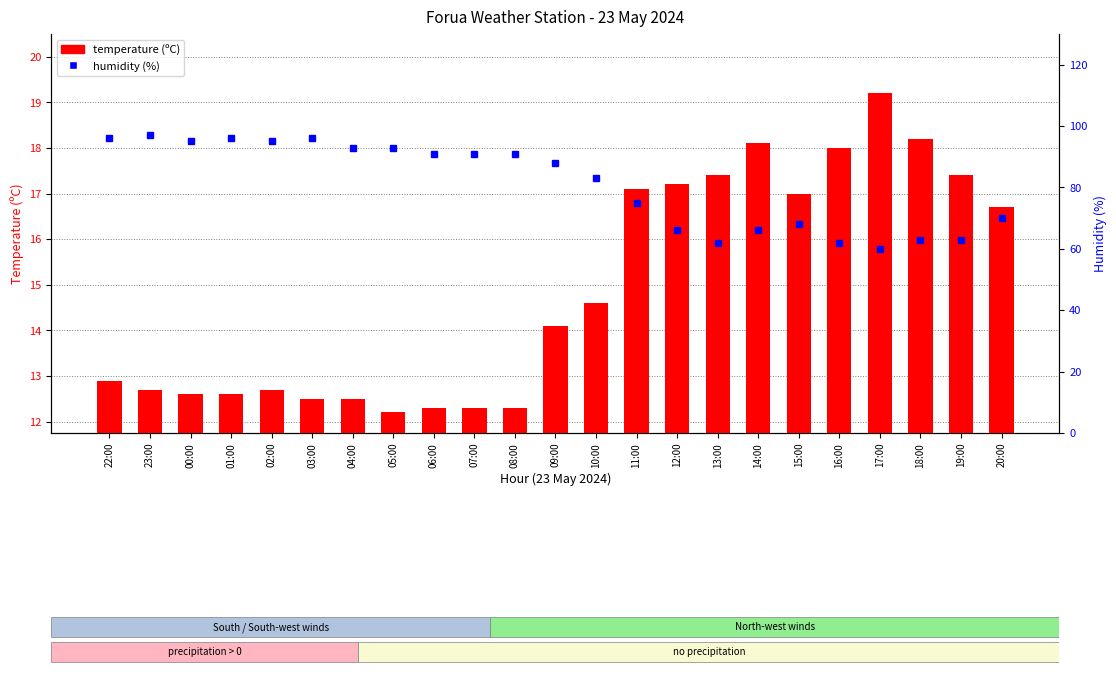

Reading right to left, list all the values displayed in this chart.

temperature (ºC): 20:00=16.7	19:00=17.4	18:00=18.2	17:00=19.2	16:00=18.0	15:00=17.0	14:00=18.1	13:00=17.4	12:00=17.2	11:00=17.1	10:00=14.6	09:00=14.1	08:00=12.3	07:00=12.3	06:00=12.3	05:00=12.2	04:00=12.5	03:00=12.5	02:00=12.7	01:00=12.6	00:00=12.6	23:00=12.7	22:00=12.9
humidity (%): 20:00=70.0	19:00=63.0	18:00=63.0	17:00=60.0	16:00=62.0	15:00=68.0	14:00=66.0	13:00=62.0	12:00=66.0	11:00=75.0	10:00=83.0	09:00=88.0	08:00=91.0	07:00=91.0	06:00=91.0	05:00=93.0	04:00=93.0	03:00=96.0	02:00=95.0	01:00=96.0	00:00=95.0	23:00=97.0	22:00=96.0